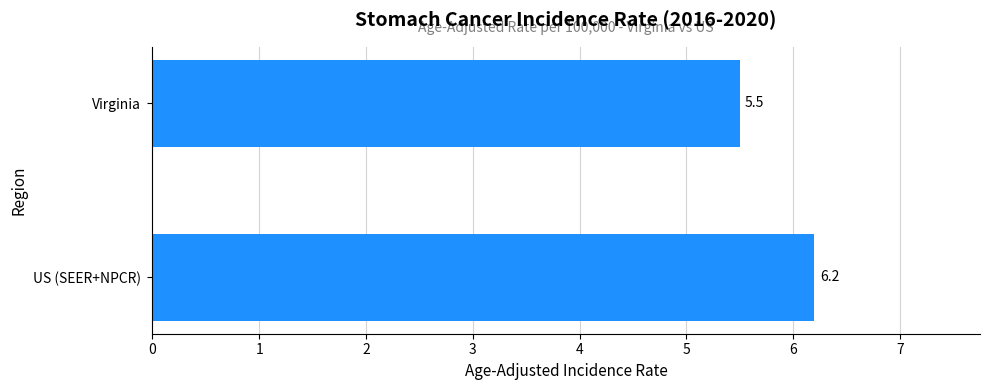

Reading top to bottom, list all the values displayed in this chart.

5.5	6.2